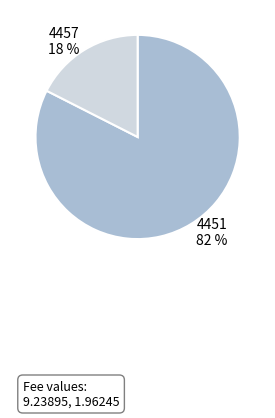

How many segments does this pie chart have?

2